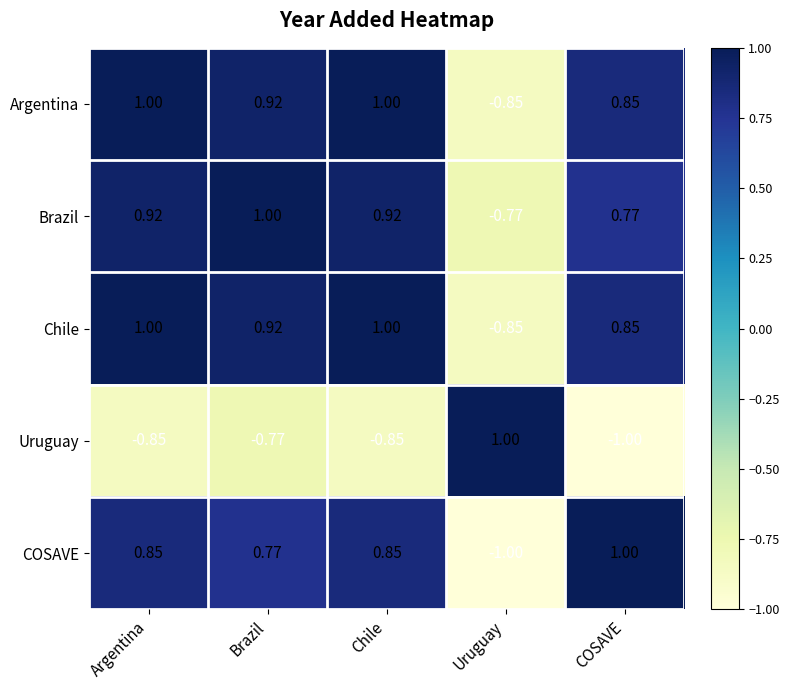

Is the value of Argentina at COSAVE greater than the value of COSAVE at Brazil?

Yes